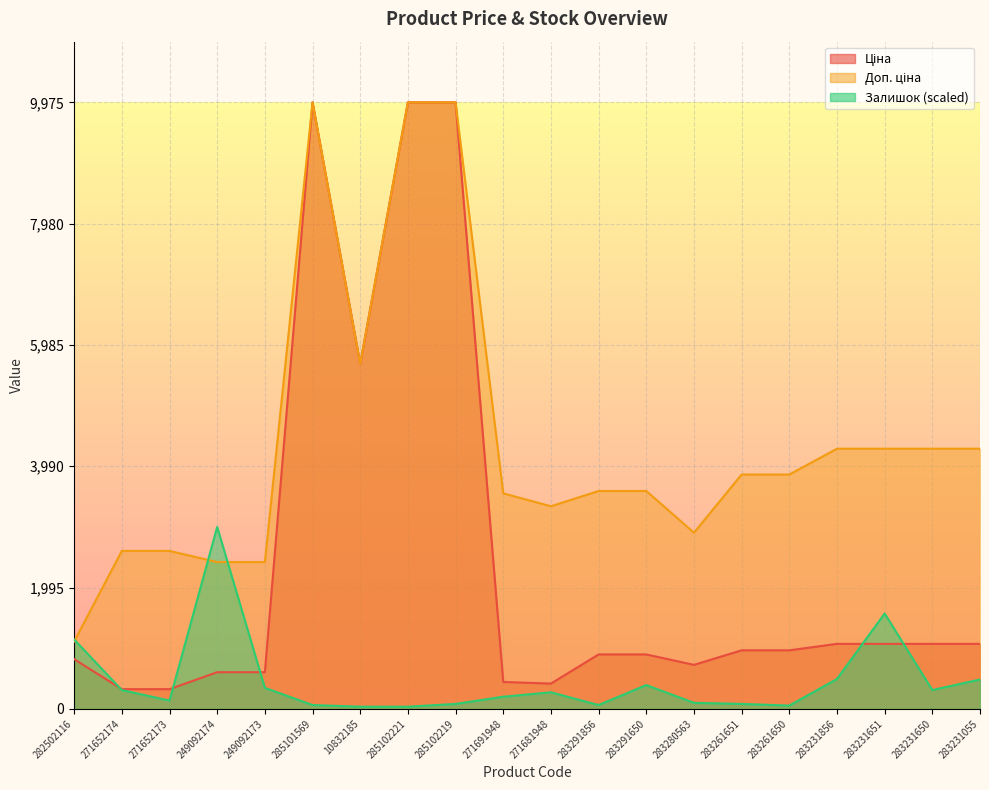

True or false: Доп. ціна and Ціна cross at least once.

False